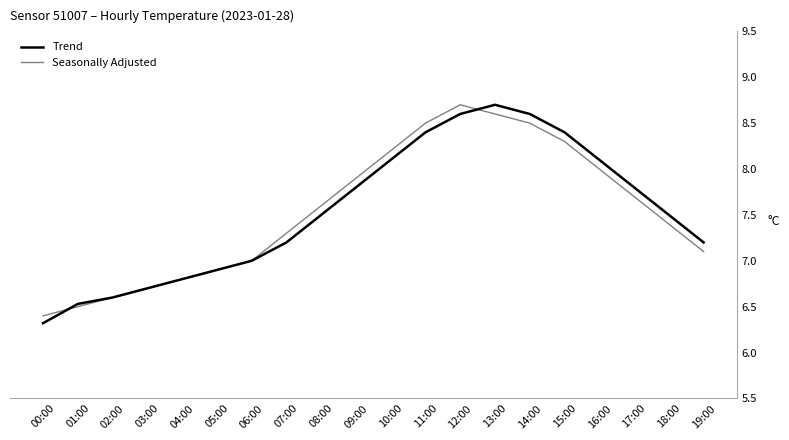

What is the difference between the second highest and second lowest values in the Seasonally Adjusted series?

2.1